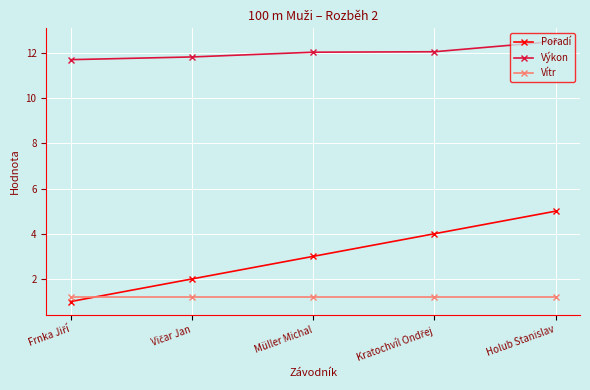

What is the label of the 1st point from the right?

Holub Stanislav